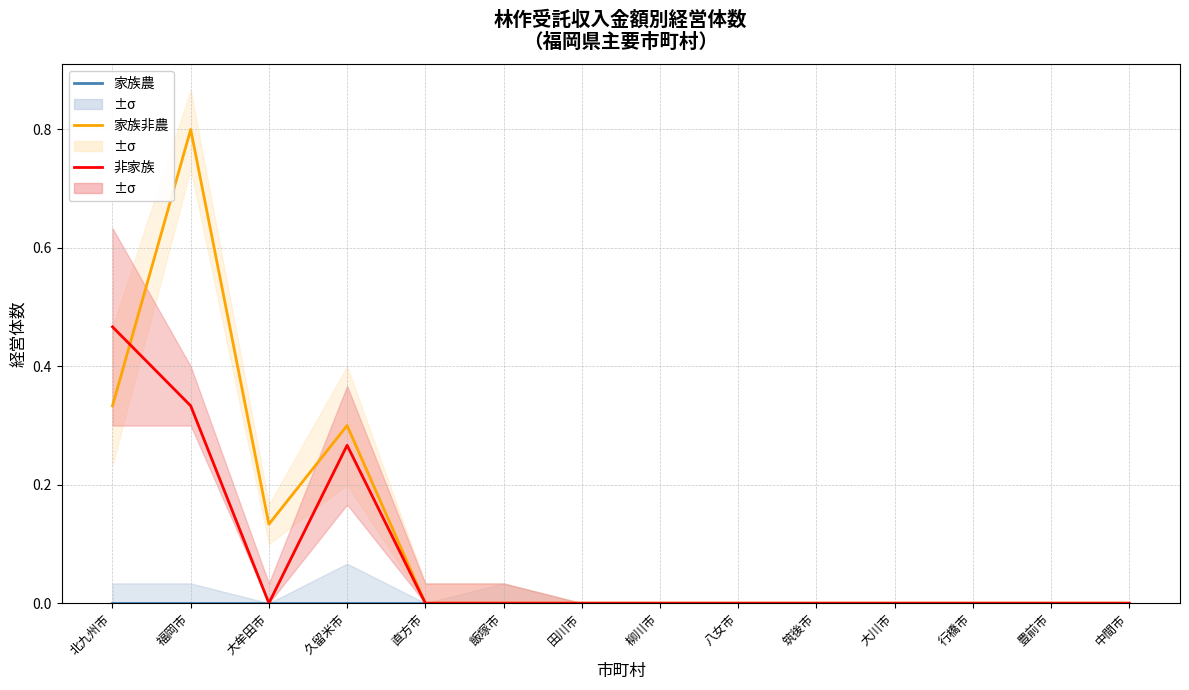

Where is 家族非農 nearest to the value 0?

直方市